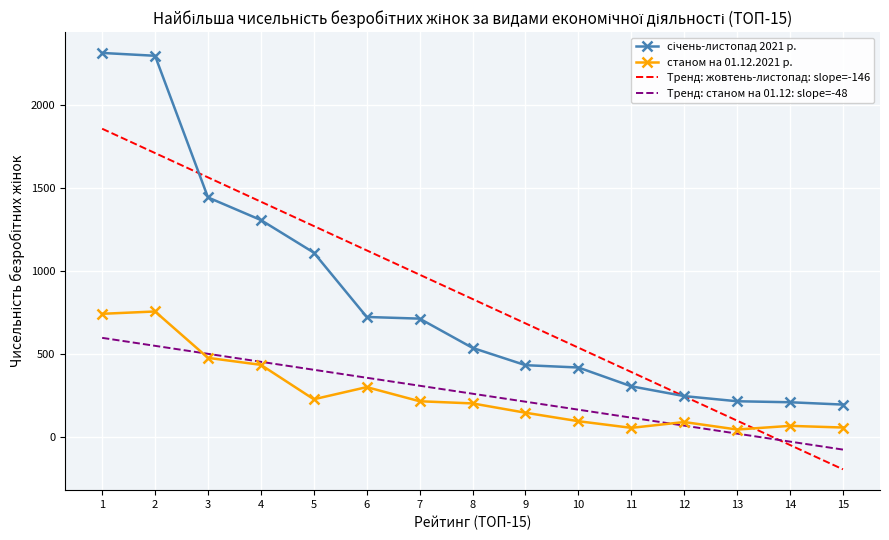

What is the spread (max minus min) of values at 1?

1713.6